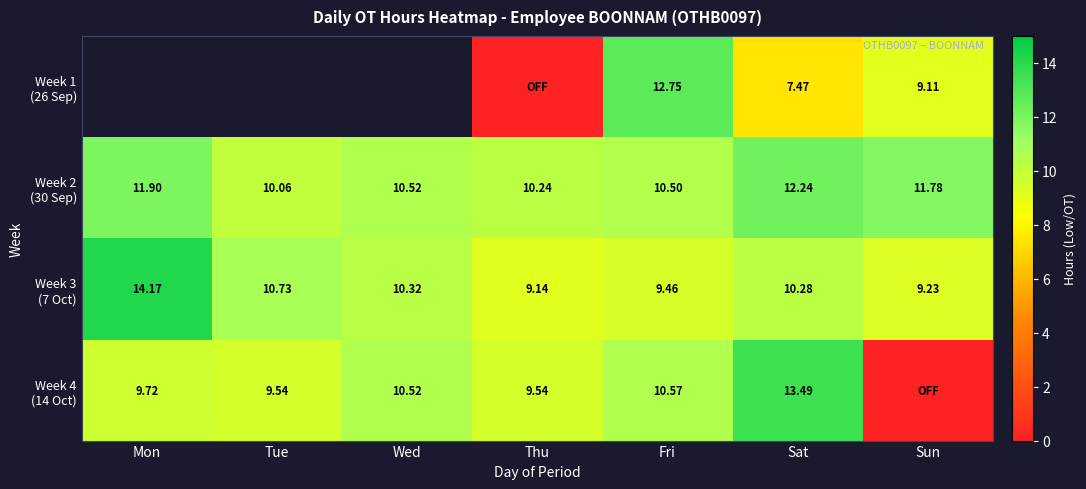

At which category is the sum across all series the highest?

Sat